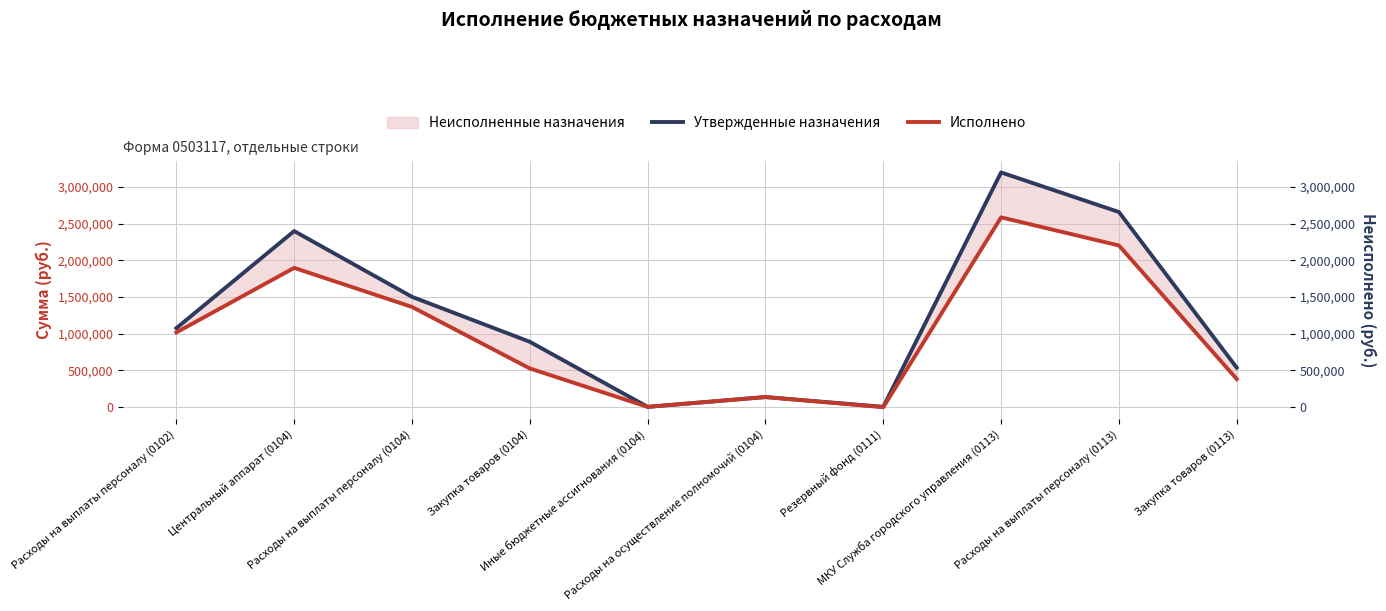

What is the minimum value for Утвержденные назначения?

5000.0